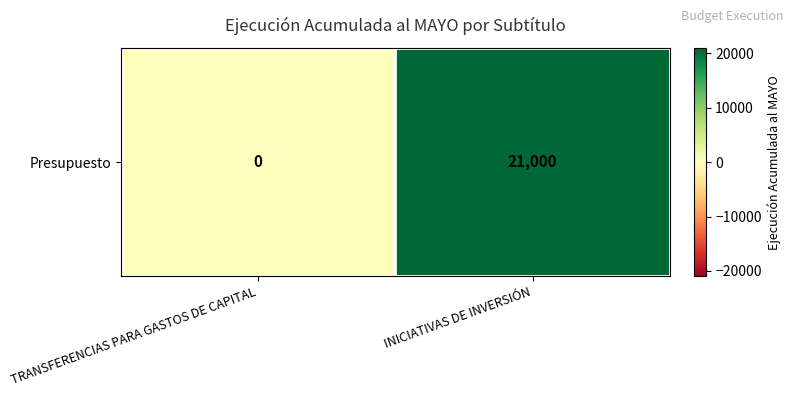

What is the sum of the values at TRANSFERENCIAS PARA GASTOS DE CAPITAL and INICIATIVAS DE INVERSIÓN?

21000